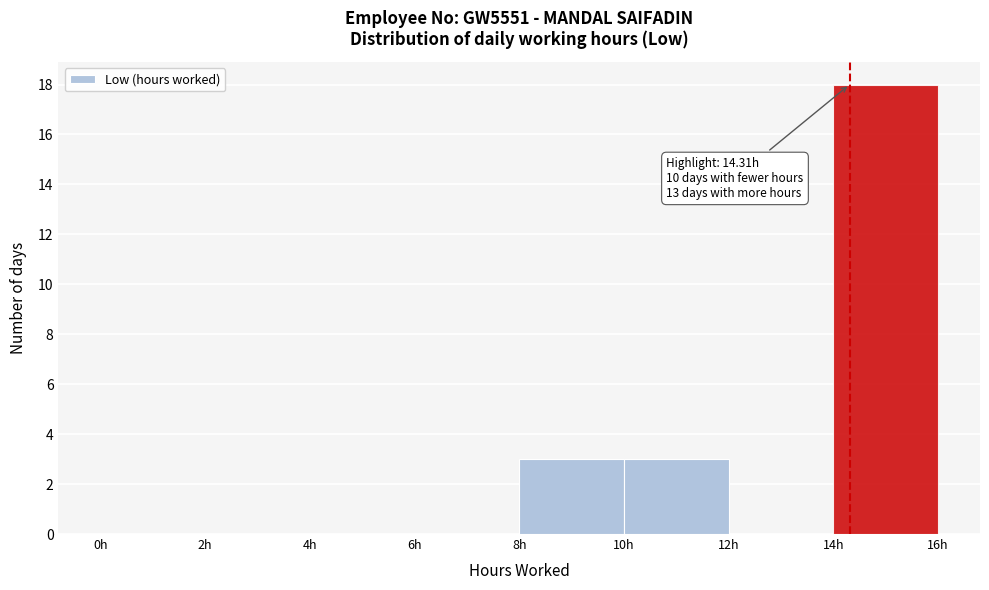

Over which range of the x-axis is the bar tallest?

14 to 16